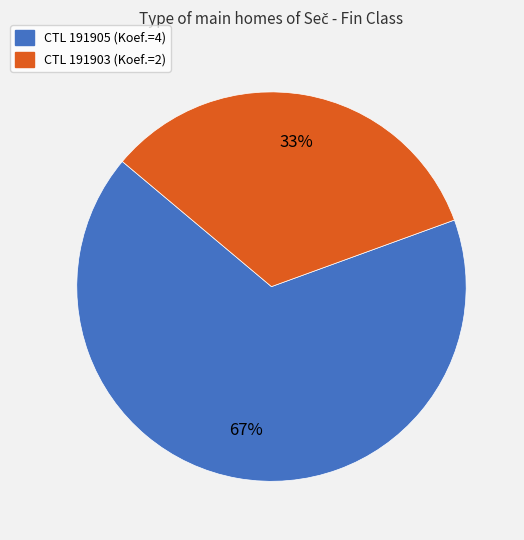

Rank the categories by value from highest to lowest.

CTL 191905 (Koef.=4), CTL 191903 (Koef.=2)